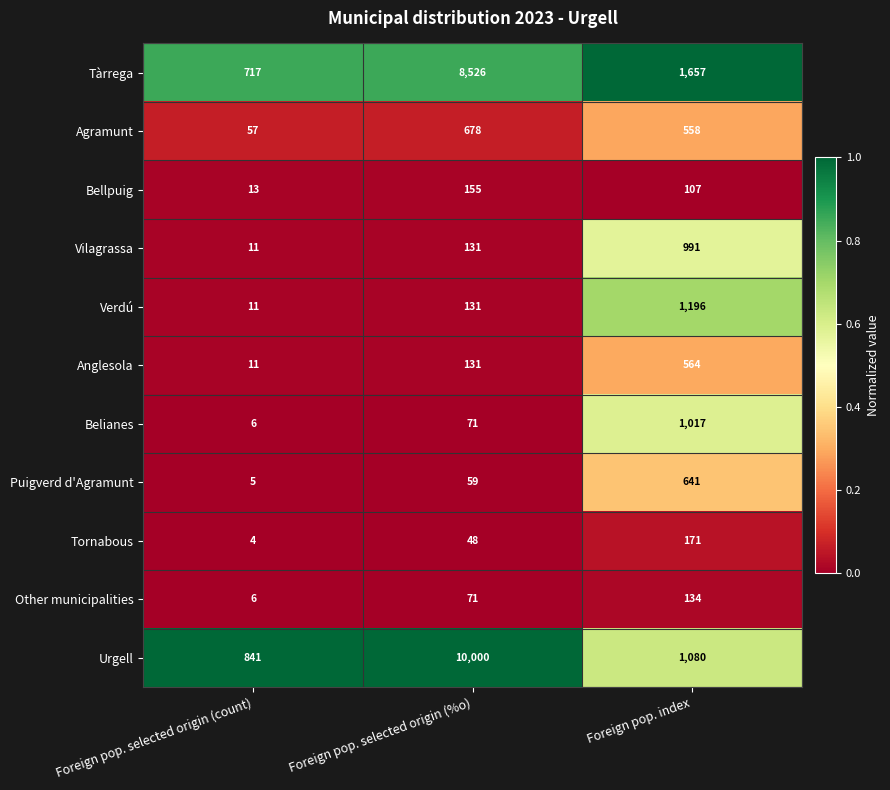

What value does the Other municipalities series have at Foreign pop. index, to the nearest 5?

135